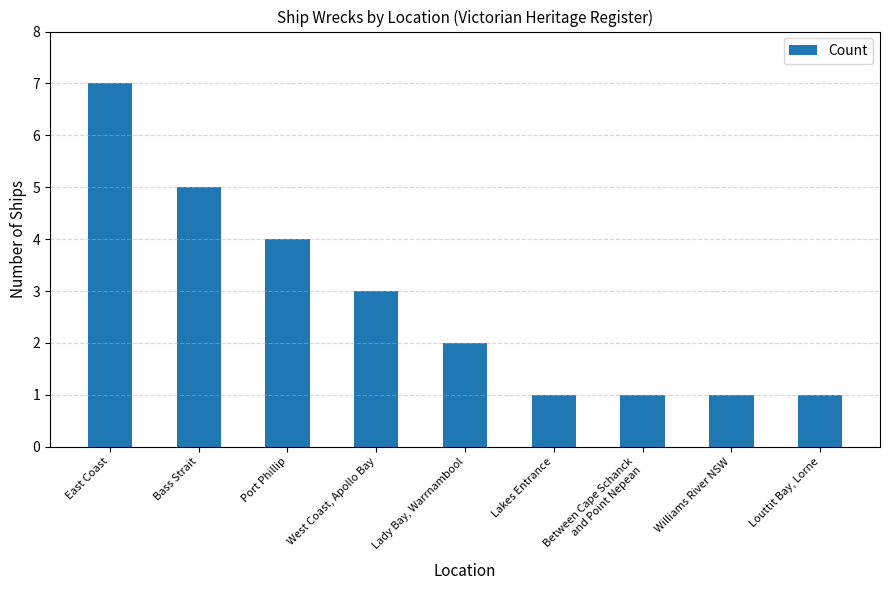

Is it true that the value at Bass Strait is 8?

False